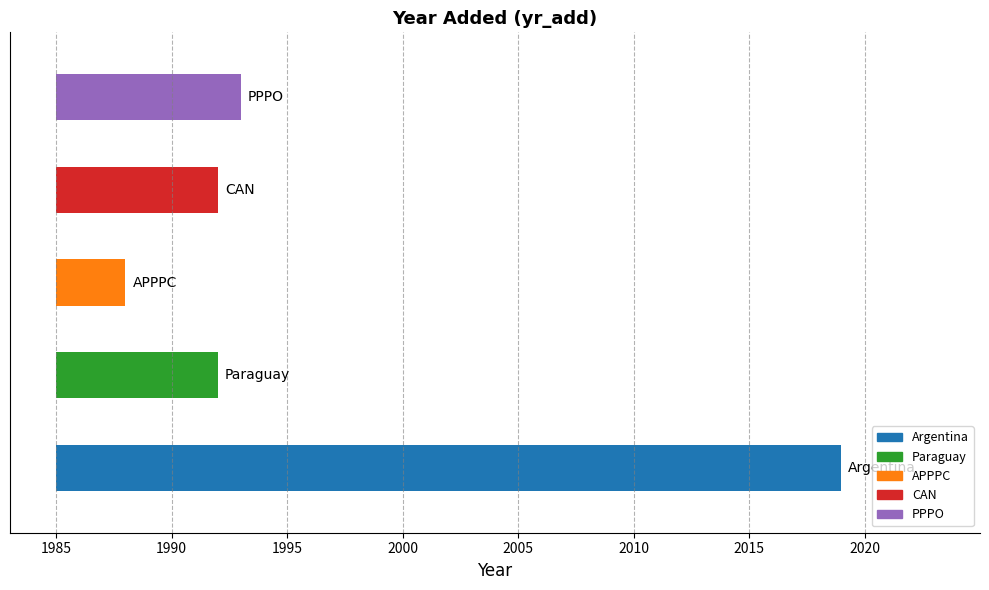

The chart shows a value of 1315 at CAN. True or false?

False